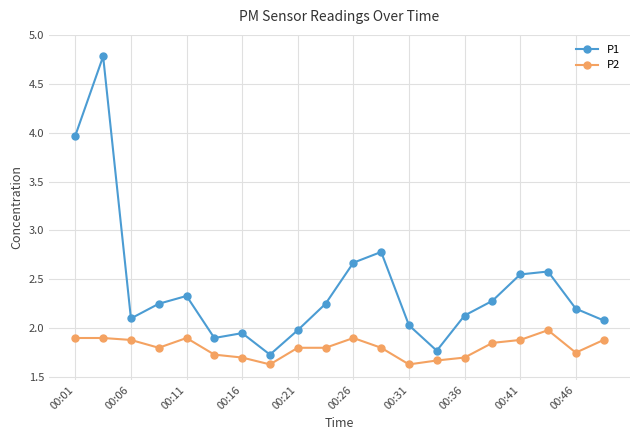

Which series has the widest spread of values?

P1